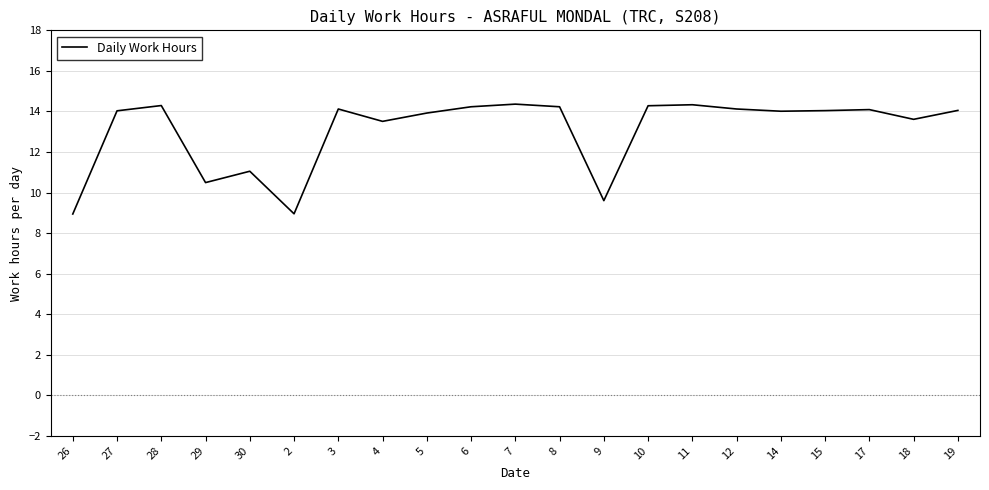

What is the maximum value shown in the chart?

14.4